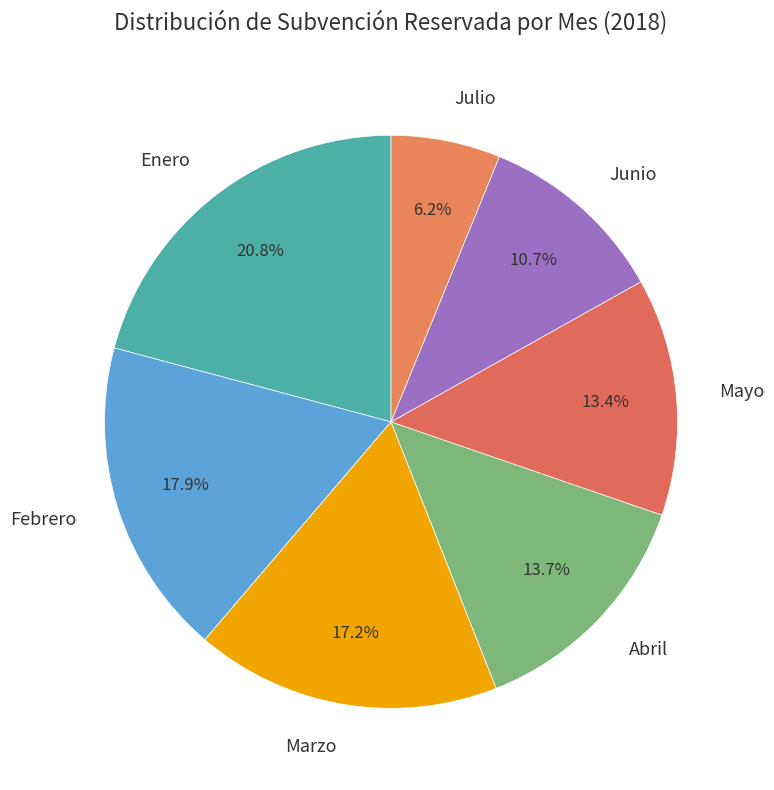

Do Abril and Febrero together represent more than half of the pie?

No